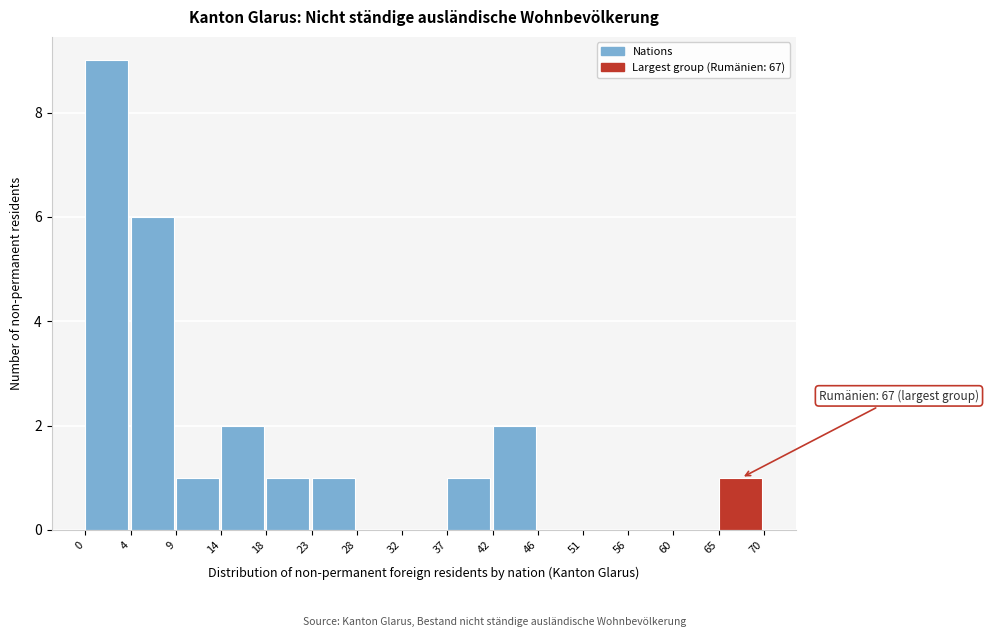

Which range on the x-axis has the tallest bar?

0 to 4